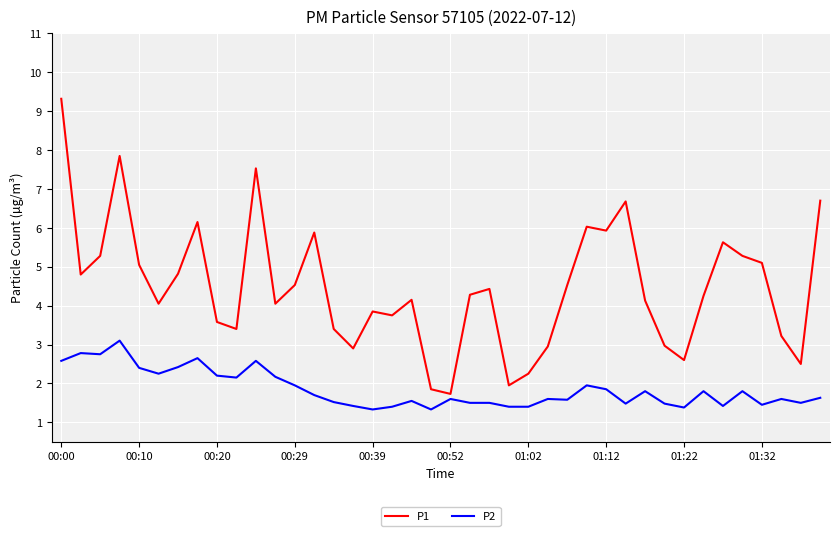

What is the difference between the maximum and minimum values in the P2 series?

1.8